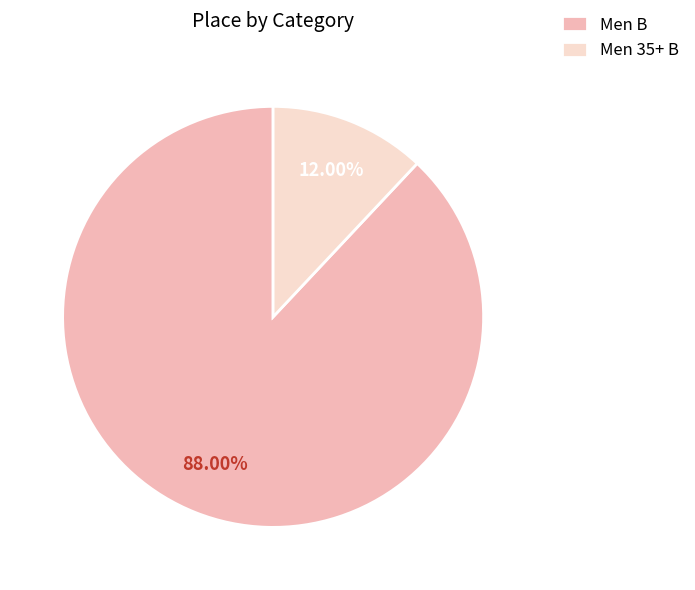

To the nearest percent, what percentage of the pie is Men 35+ B?

12%